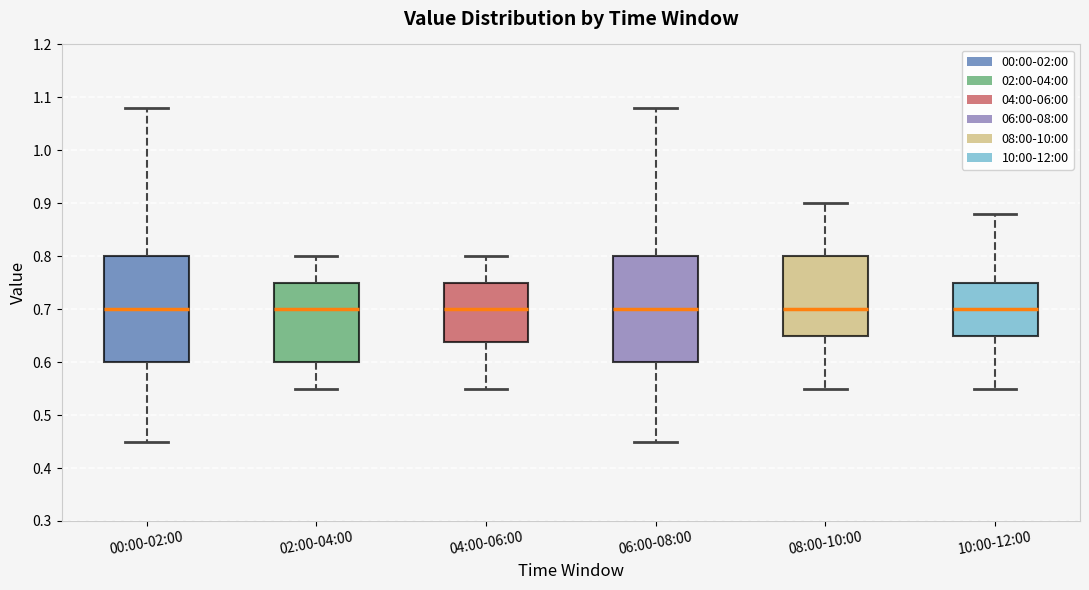

Reading left to right, transcribe this box plot: for each box, give where its median line is, the range the box spans, and where its two whiskers end, as read against the y-axis. The values are not printed on the chart, so give them approximately, as read against the axis.

00:00-02:00: median 0.70, box 0.60 to 0.80, whiskers 0.45 to 1.08
02:00-04:00: median 0.70, box 0.60 to 0.75, whiskers 0.55 to 0.80
04:00-06:00: median 0.70, box 0.64 to 0.75, whiskers 0.55 to 0.80
06:00-08:00: median 0.70, box 0.60 to 0.80, whiskers 0.45 to 1.08
08:00-10:00: median 0.70, box 0.65 to 0.80, whiskers 0.55 to 0.90
10:00-12:00: median 0.70, box 0.65 to 0.75, whiskers 0.55 to 0.88